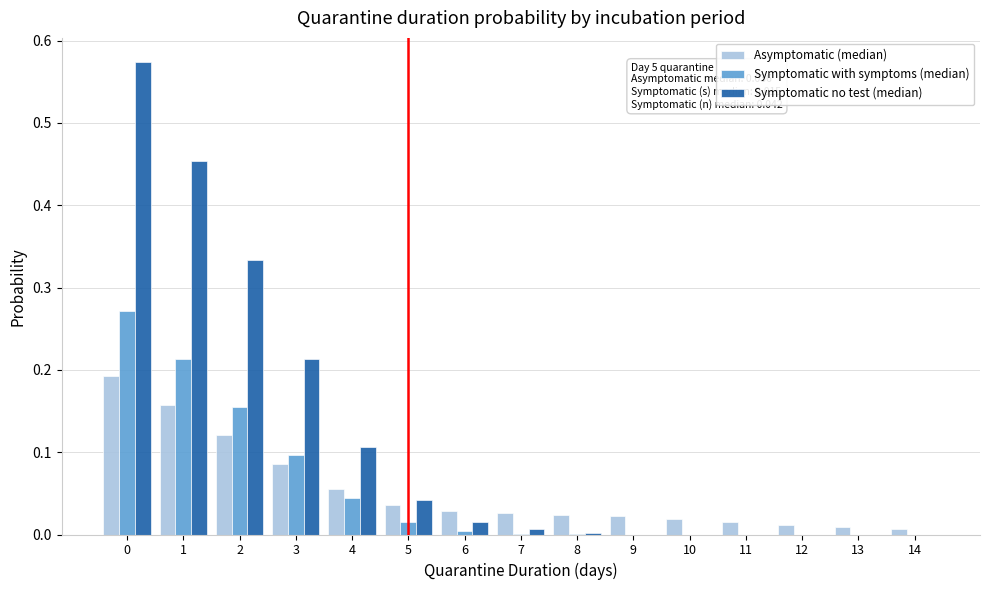

The value of Symptomatic with symptoms (median) at 13 is 0.1. True or false?

False